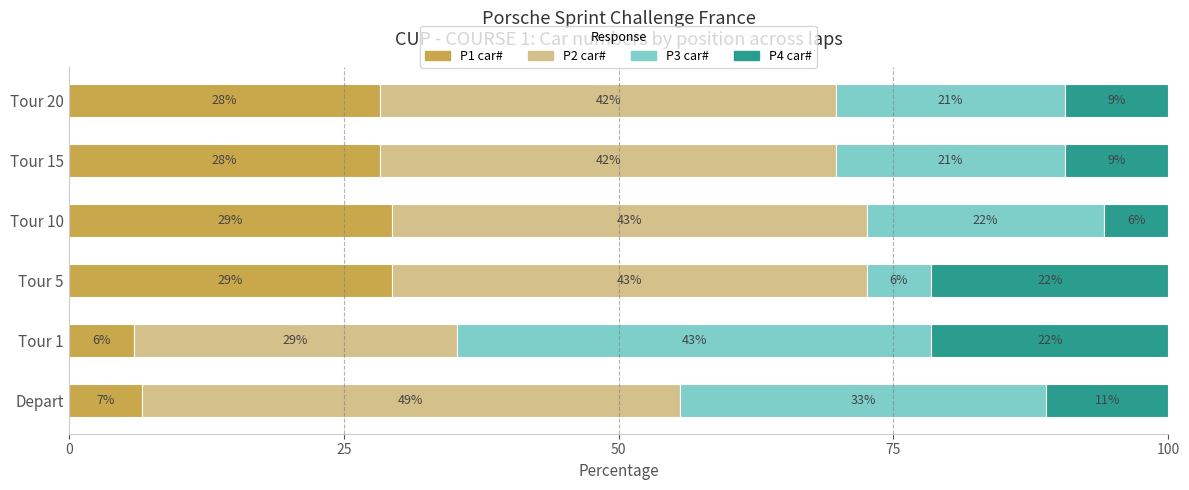

Which series has the largest range (max minus min)?

P3 car#